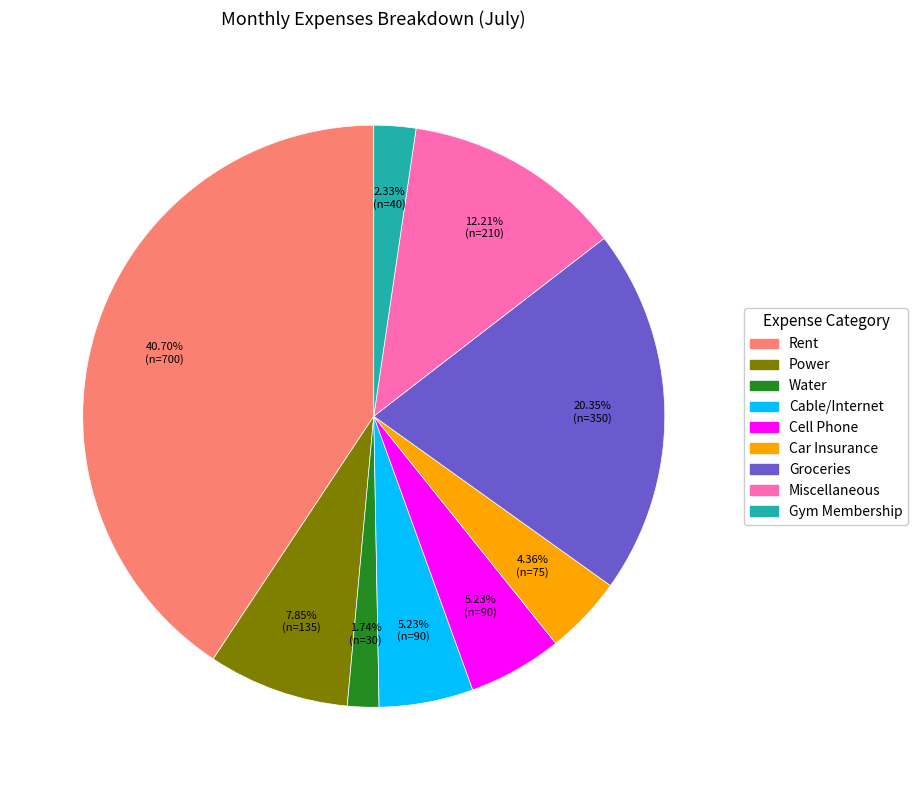

To the nearest percent, what is the average slice percentage?

11%